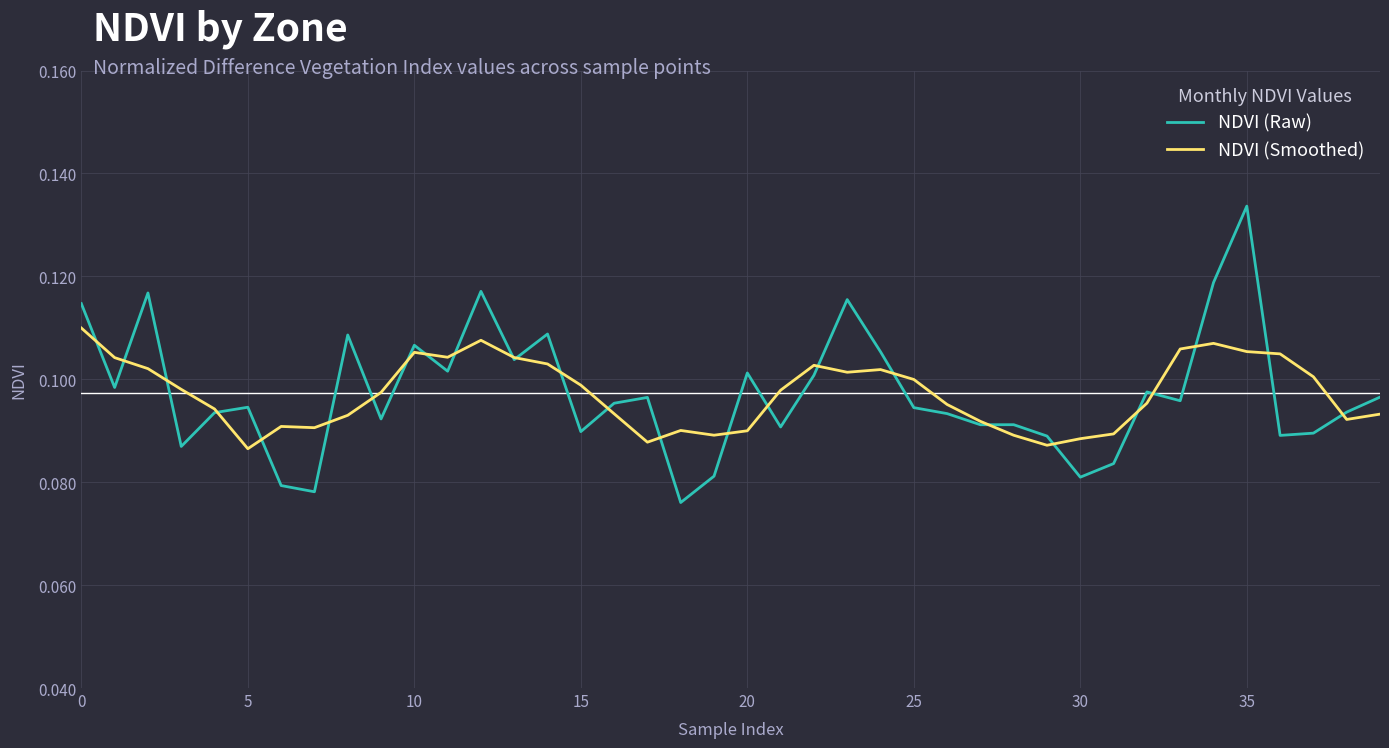

What are all the series names shown in the legend?

NDVI (Raw), NDVI (Smoothed)